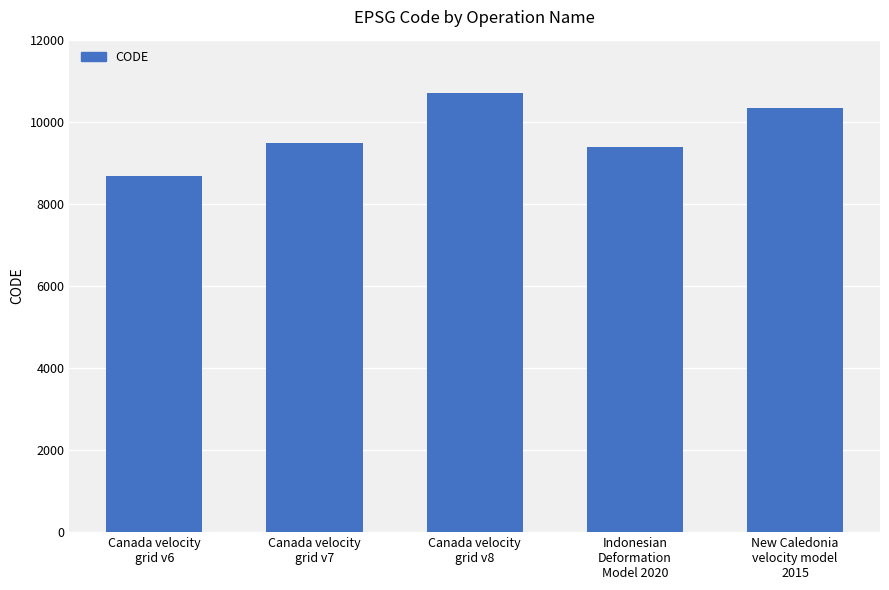

Reading left to right, list all the values displayed in this chart.

Canada velocity
grid v6=8676	Canada velocity
grid v7=9483	Canada velocity
grid v8=10707	Indonesian
Deformation
Model 2020=9375	New Caledonia
velocity model
2015=10323